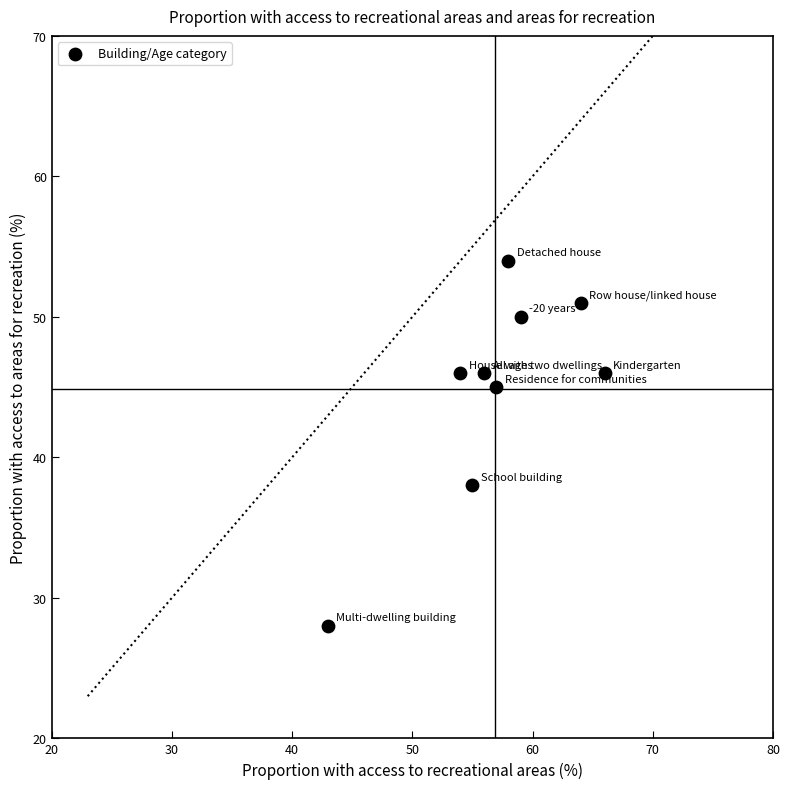

What Y value in the scatter plot is closest to 41?

38